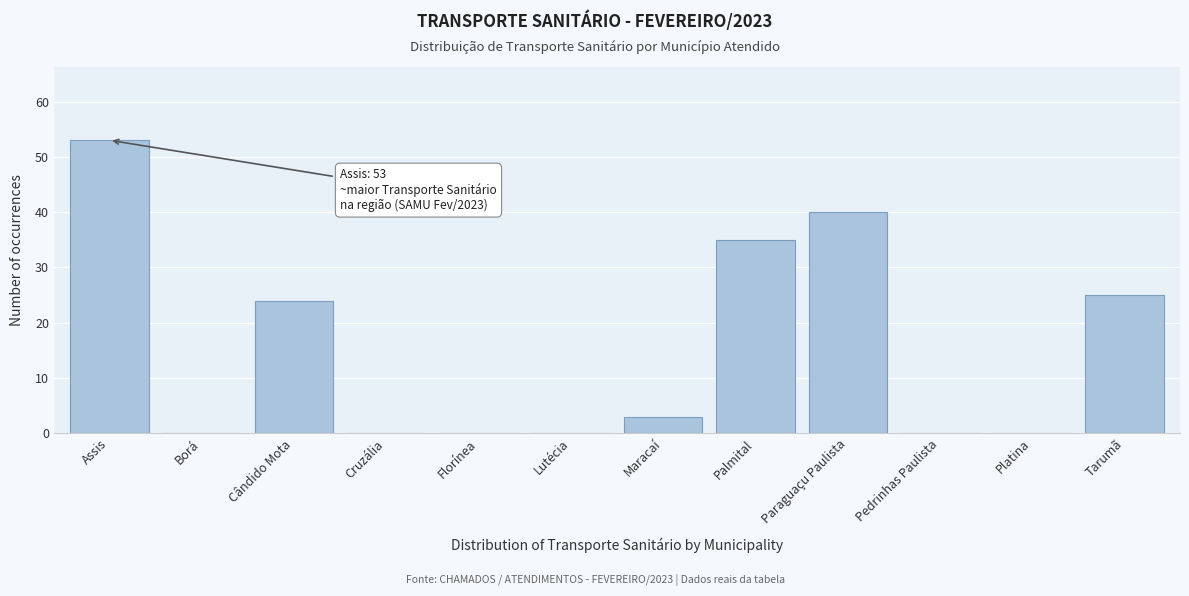

Reading left to right, what are all the values shown in this chart?

Assis=53	Borá=0	Cândido Mota=24	Cruzália=0	Florínea=0	Lutécia=0	Maracaí=3	Palmital=35	Paraguaçu Paulista=40	Pedrinhas Paulista=0	Platina=0	Tarumã=25